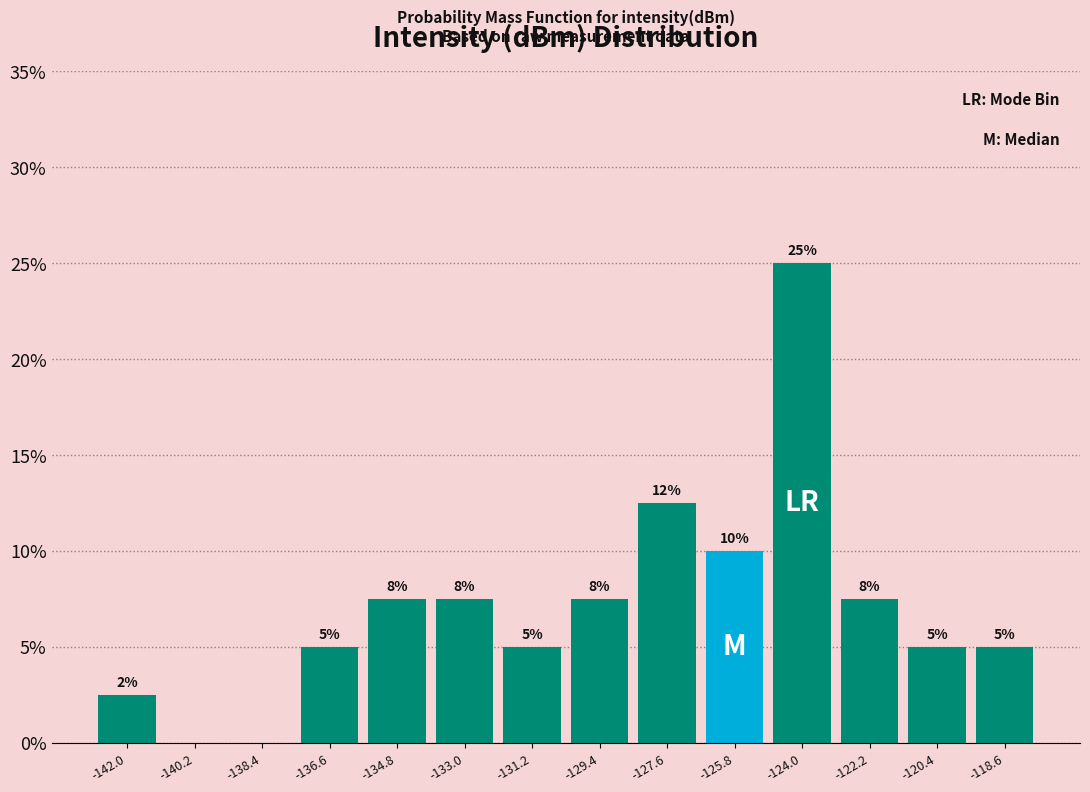

Which range on the x-axis has the tallest bar?

-125.0 to -123.2